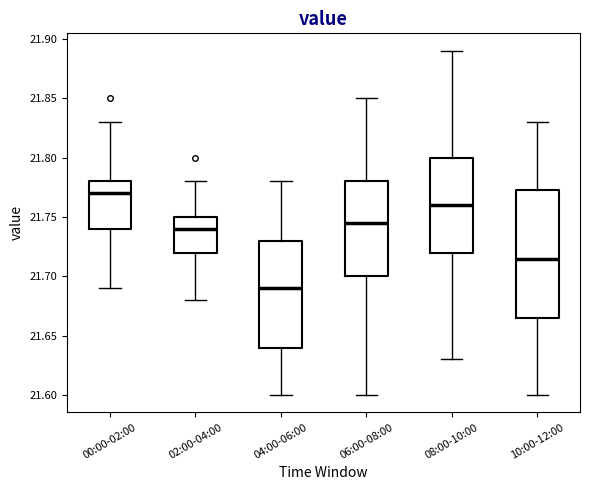

Reading left to right, read every box against the y-axis: the position of its median line, the range the box covers, and the ends of its whiskers. The values are not printed on the chart, so give them approximately, as read against the axis.

00:00-02:00: median 21.770, box 21.740 to 21.780, whiskers 21.690 to 21.830
02:00-04:00: median 21.740, box 21.720 to 21.750, whiskers 21.680 to 21.780
04:00-06:00: median 21.690, box 21.640 to 21.730, whiskers 21.600 to 21.780
06:00-08:00: median 21.745, box 21.700 to 21.780, whiskers 21.600 to 21.850
08:00-10:00: median 21.760, box 21.720 to 21.800, whiskers 21.630 to 21.890
10:00-12:00: median 21.715, box 21.665 to 21.775, whiskers 21.600 to 21.830